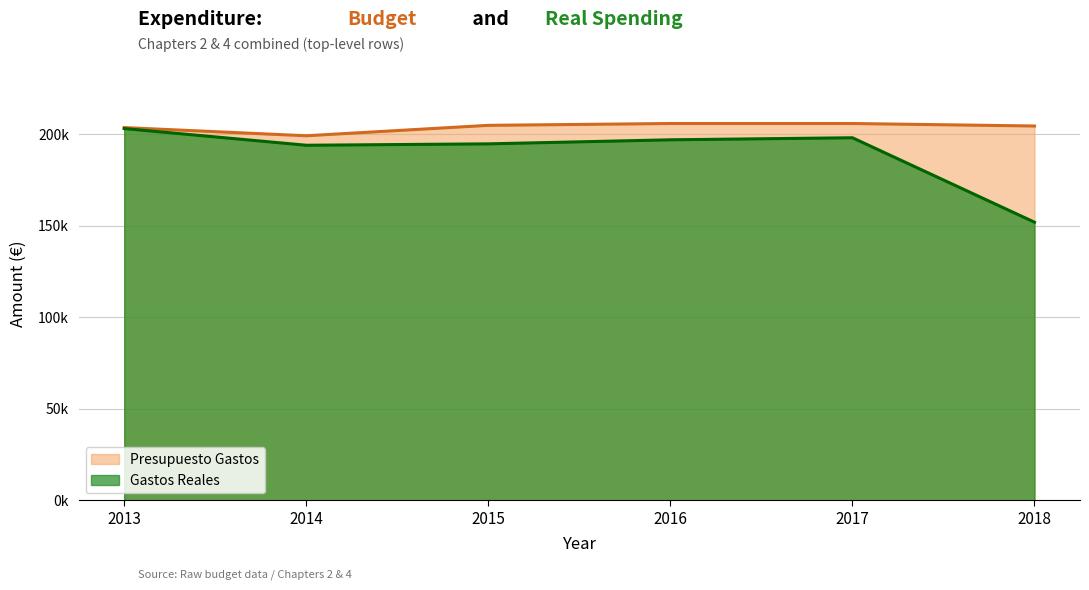

What is the difference between the highest and lowest values at 2014?

5185.1